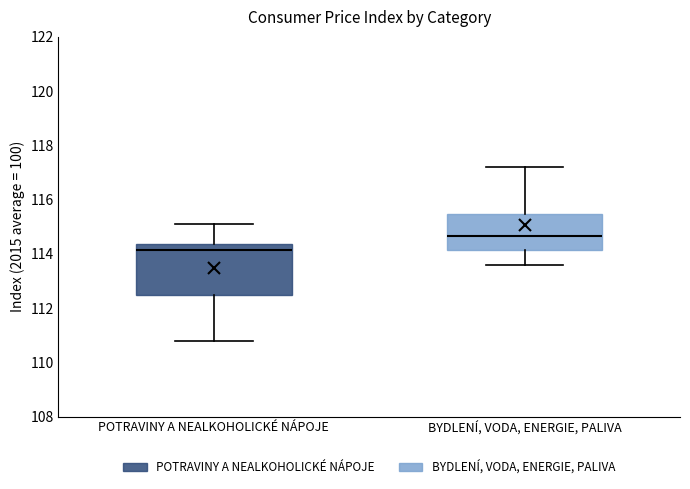

Which box has the highest median line?

BYDLENÍ, VODA, ENERGIE, PALIVA